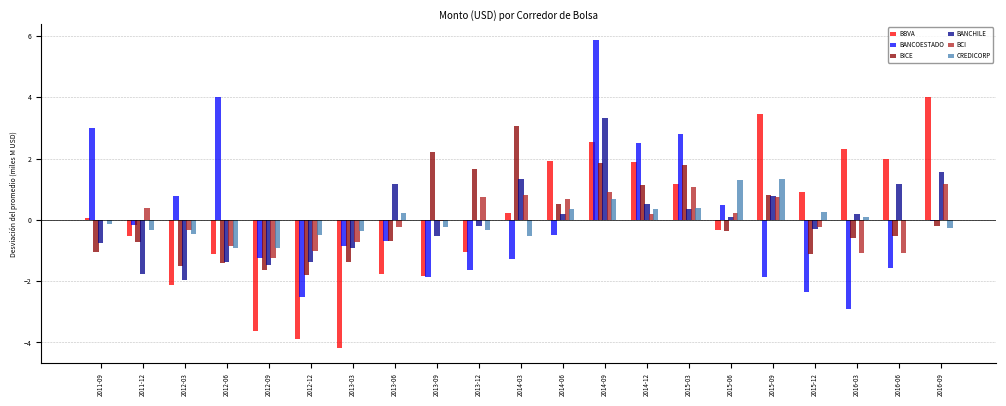

Which series has the largest total across all categories?

BBVA